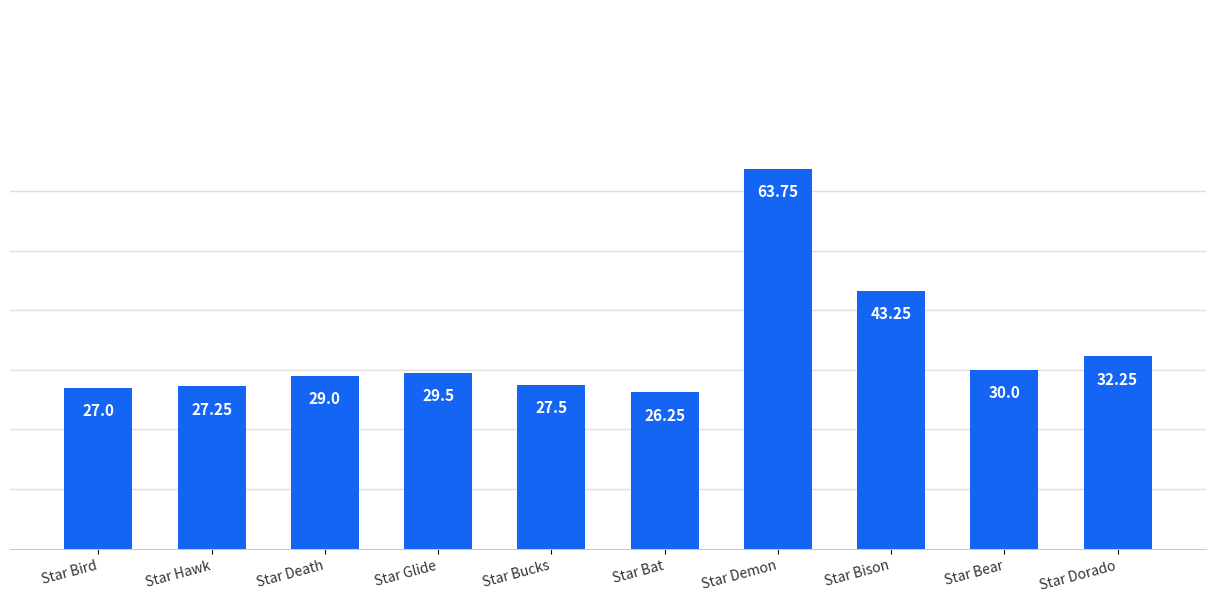

How many categories are shown in the chart?

10